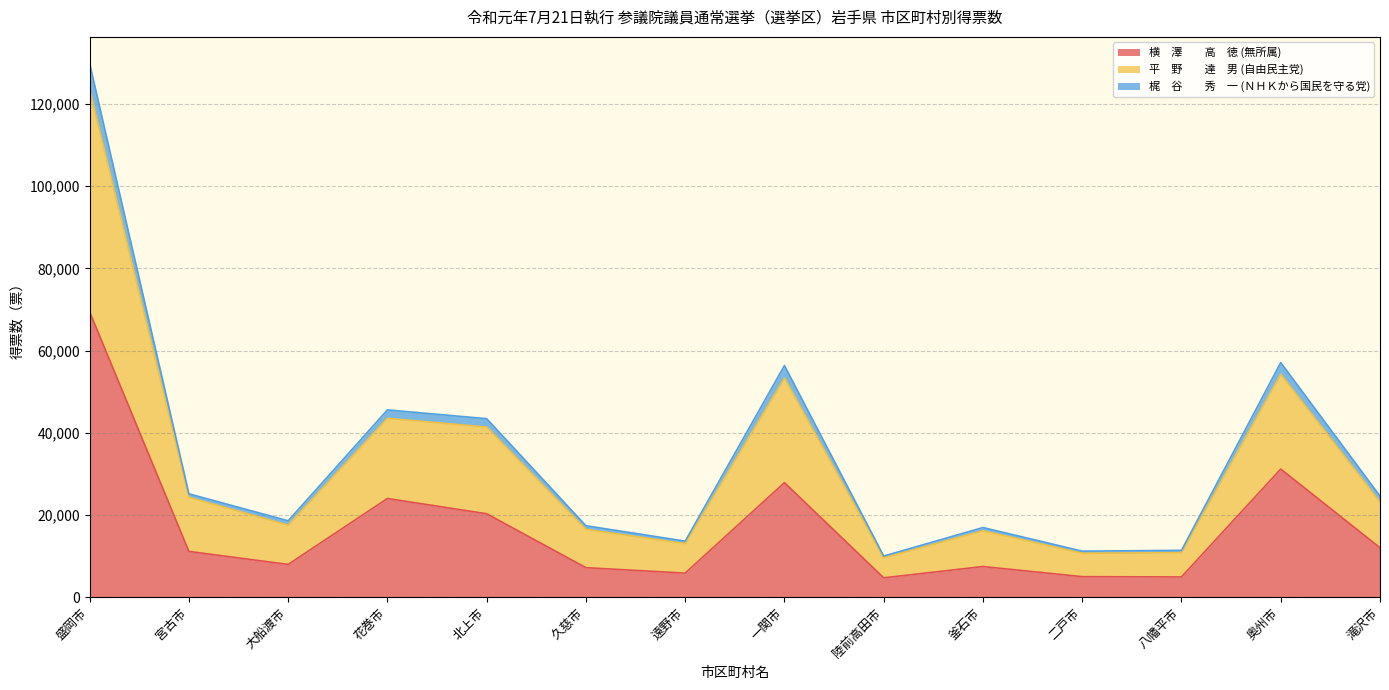

What is the difference between the highest and lowest values at 花巻市?

21553